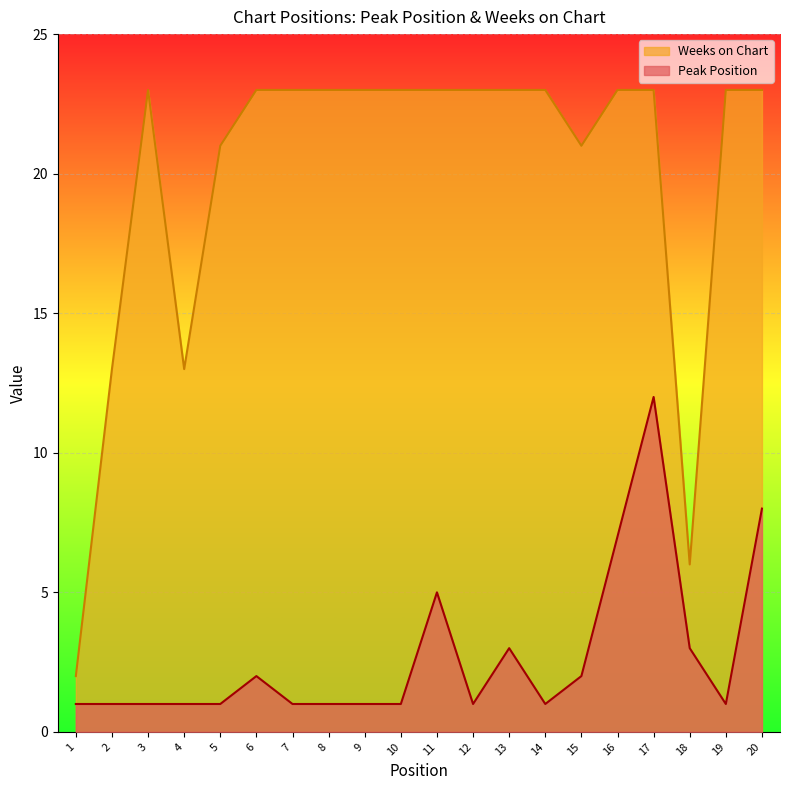

List the labels in order of Weeks on Chart value, largest first.

3, 6, 7, 8, 9, 10, 11, 12, 13, 14, 16, 17, 19, 20, 5, 15, 2, 4, 18, 1